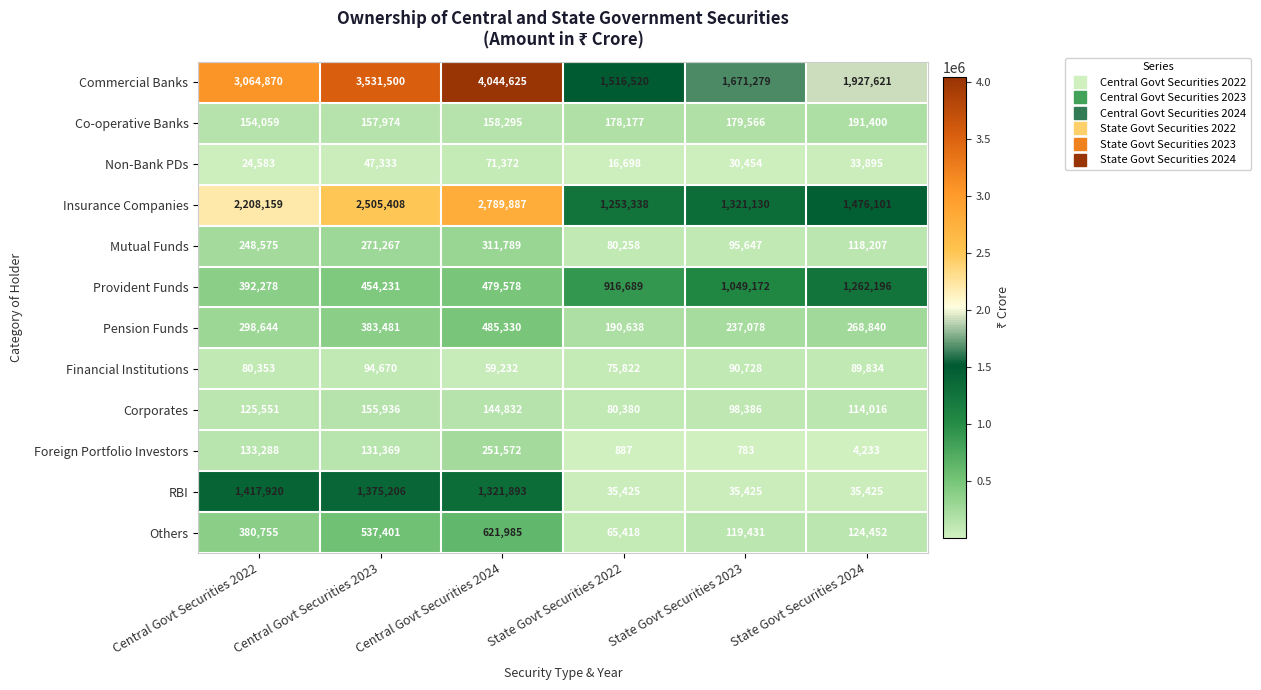

At which label does Foreign Portfolio Investors first exceed 131369?

Central Govt Securities 2022